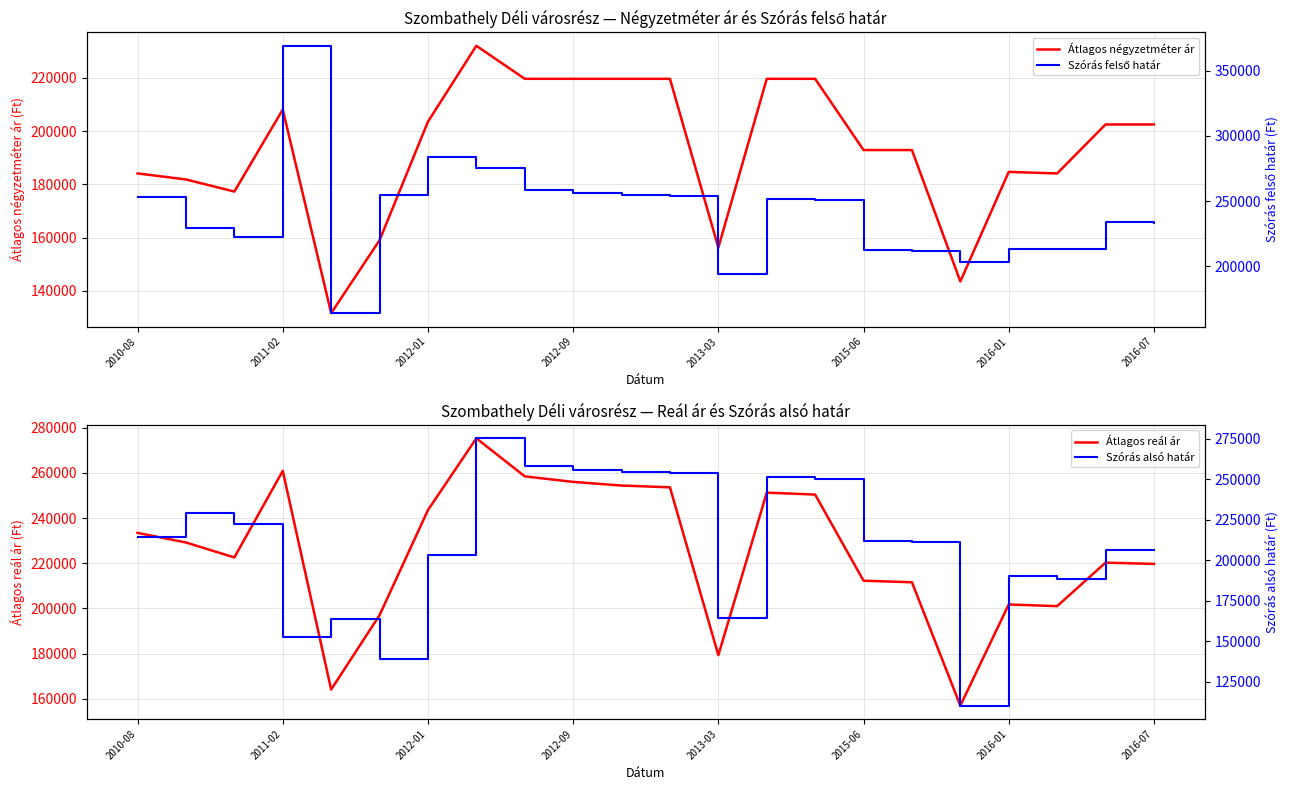

The value of Átlagos négyzetméter ár at 2011-02 is 121059. True or false?

False